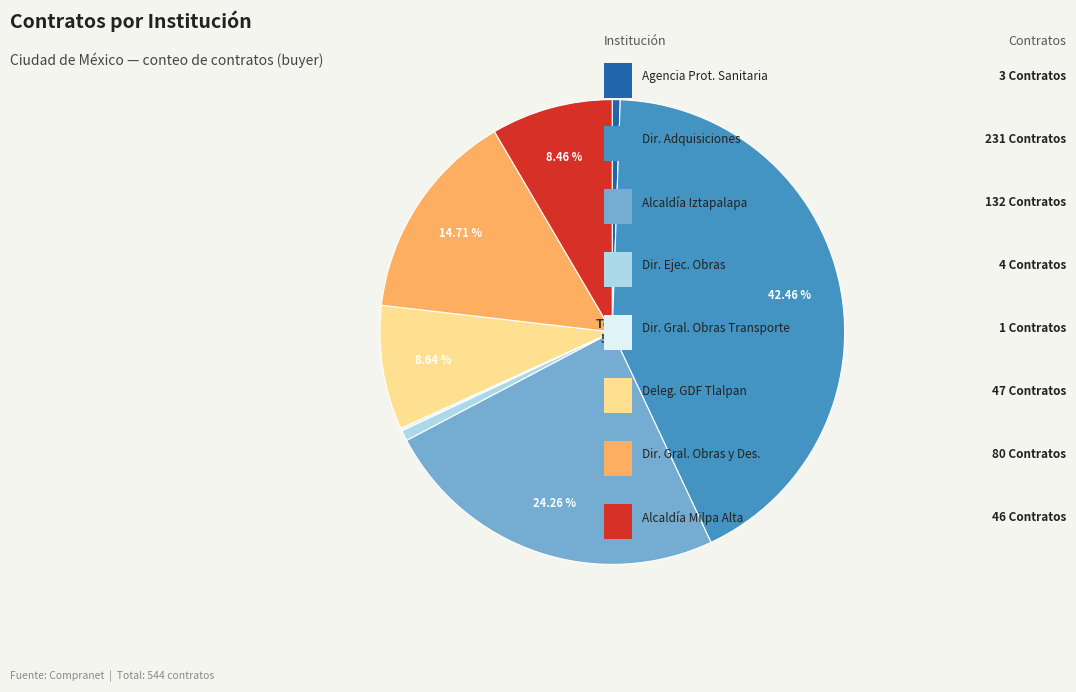

Is there a majority slice in this chart?

No